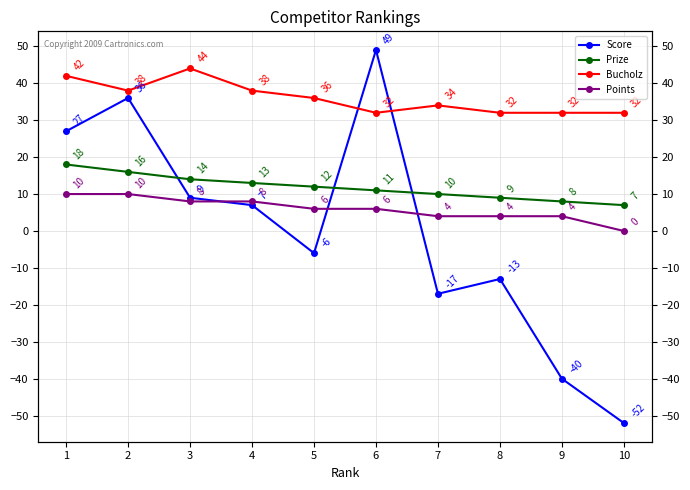

How many lines are shown in the chart?

4